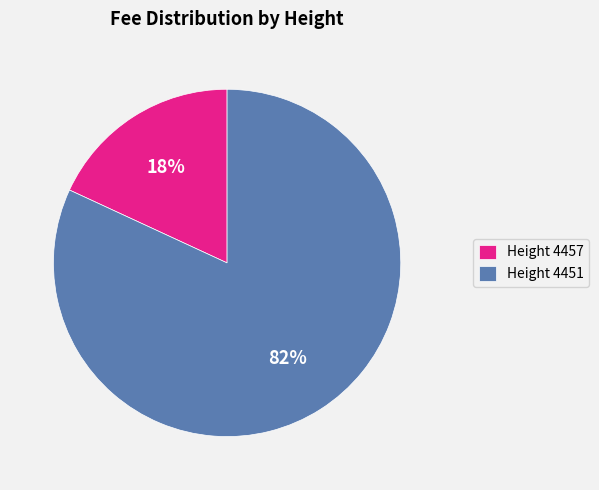

How many segments does this pie chart have?

2